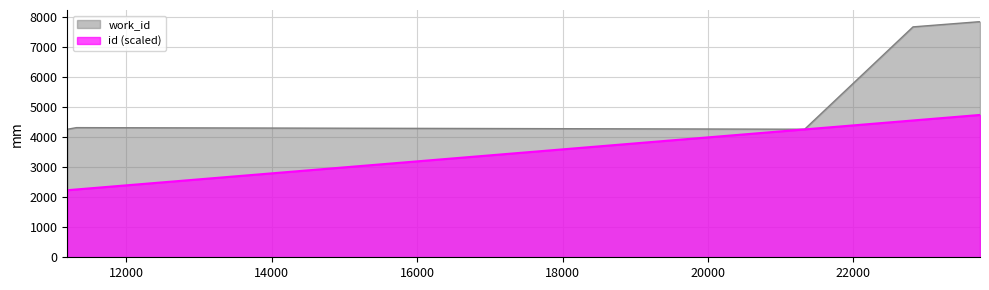

Which series has the largest total across all categories?

work_id